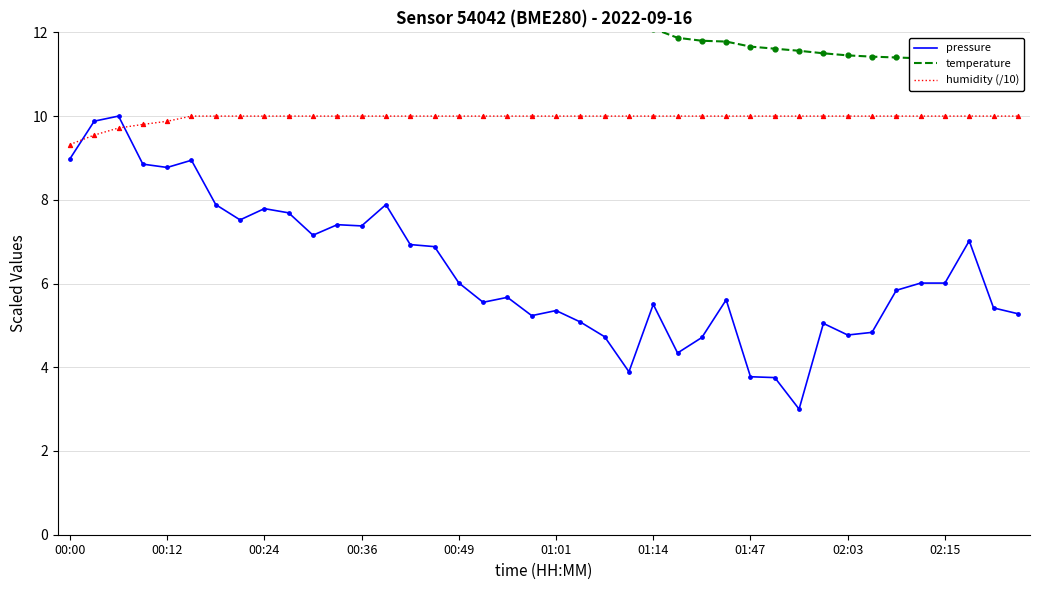

What is the total value across all series at 00:00?

31.2